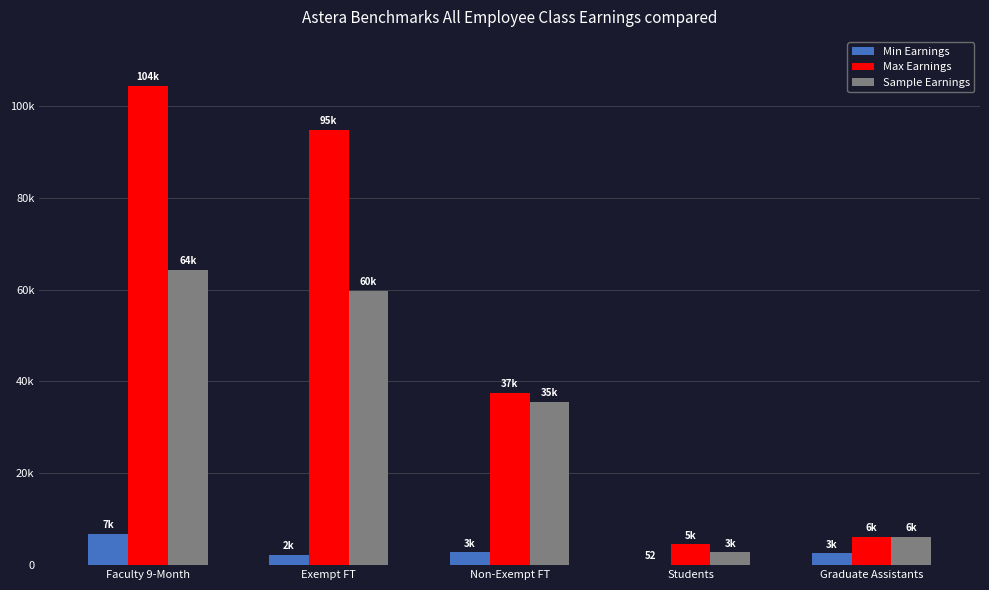

Are the bars grouped side by side (vs. stacked)?

Yes